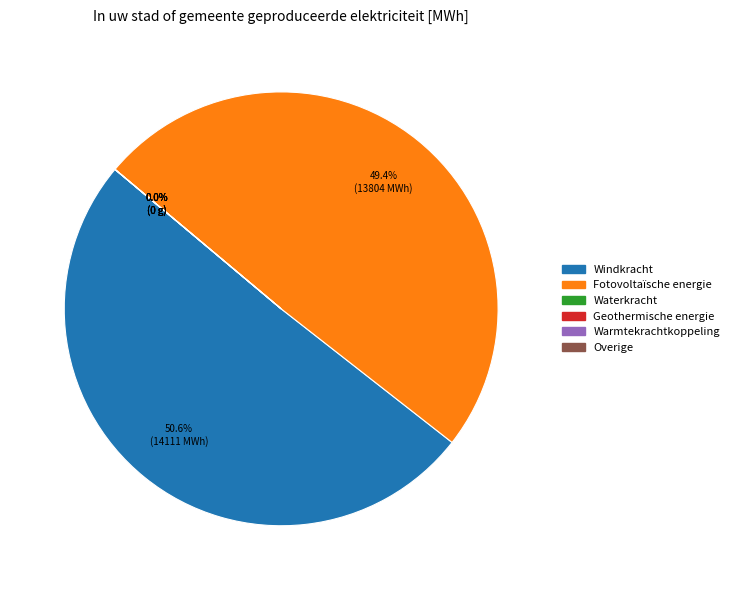

The Geothermische energie slice represents 0% of the pie. True or false?

True